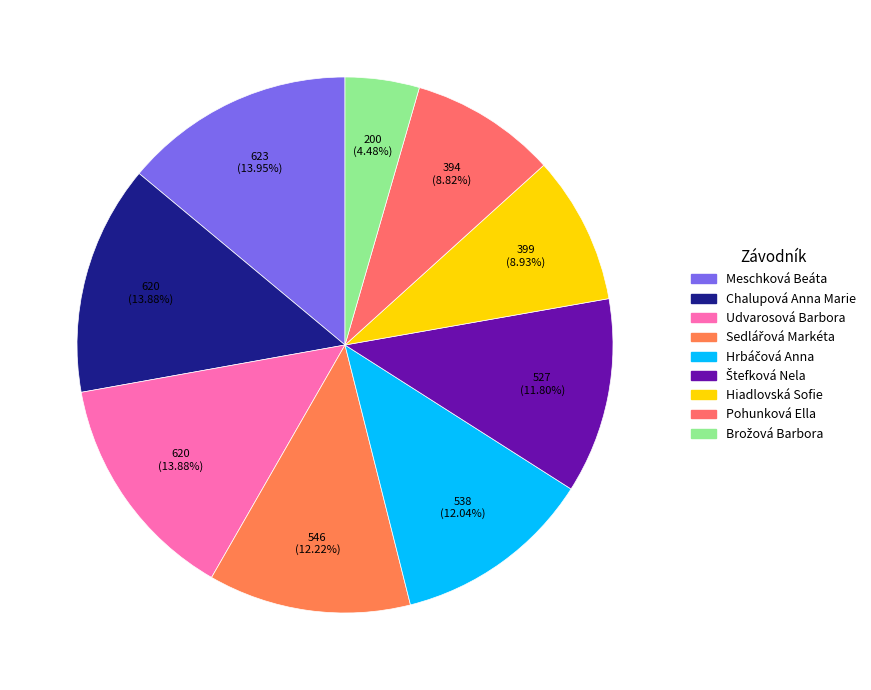

To the nearest percent, what is the average slice percentage?

11%